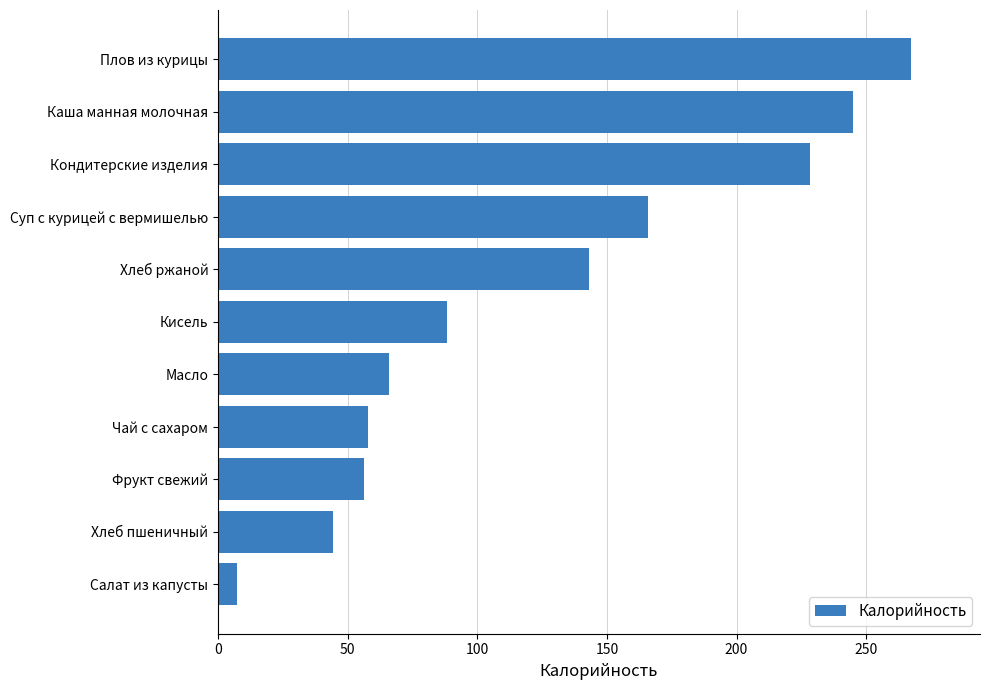

At which category does the chart reach its minimum across all series?

Салат из капусты